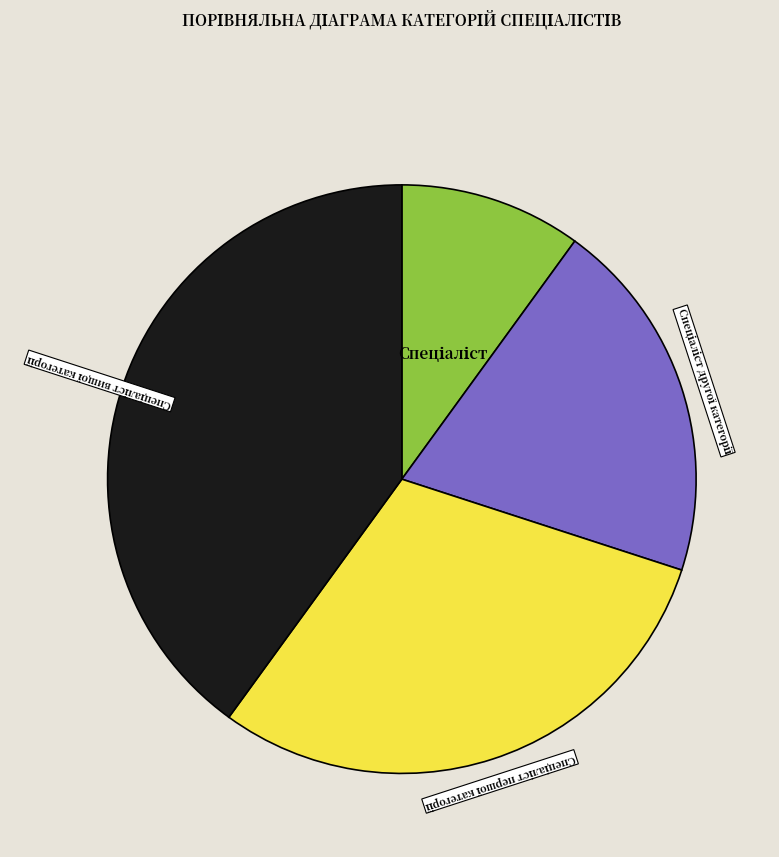

Is there any slice that represents more than half of the pie?

No